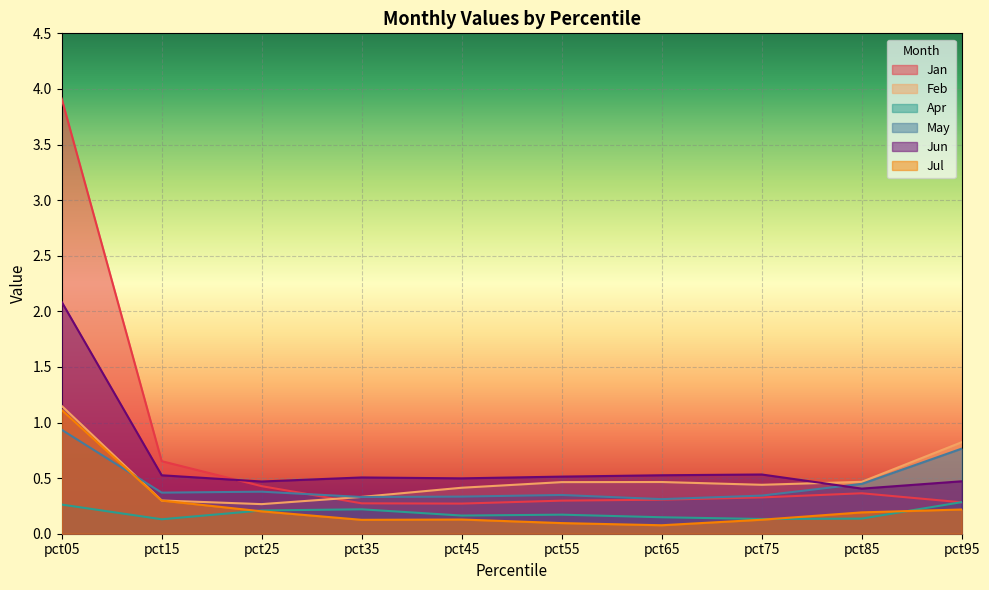

What is the spread (max minus min) of values at pct45?

0.4